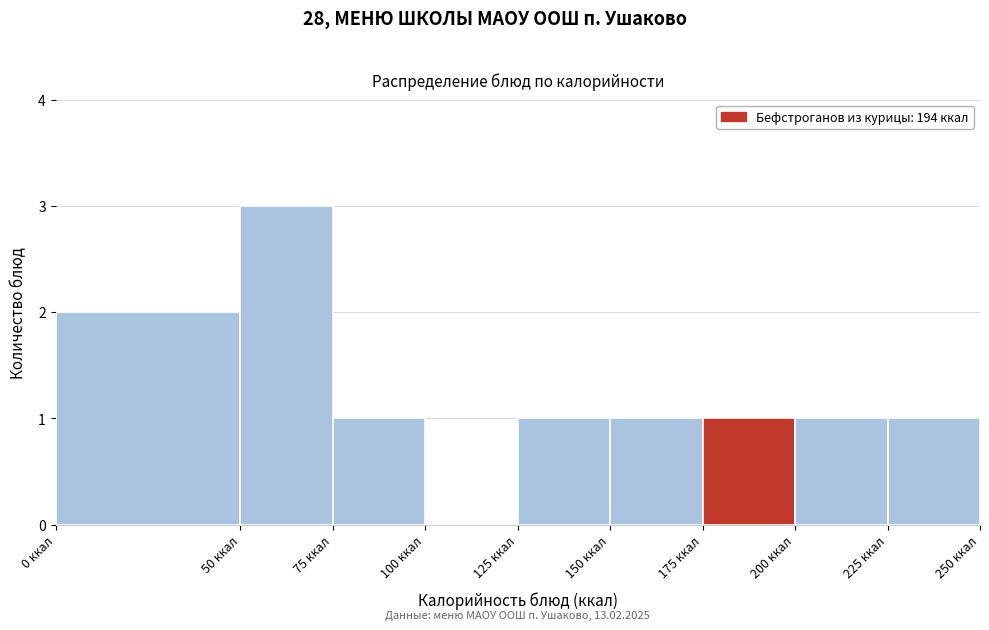

Which range on the x-axis has the tallest bar?

50 to 75